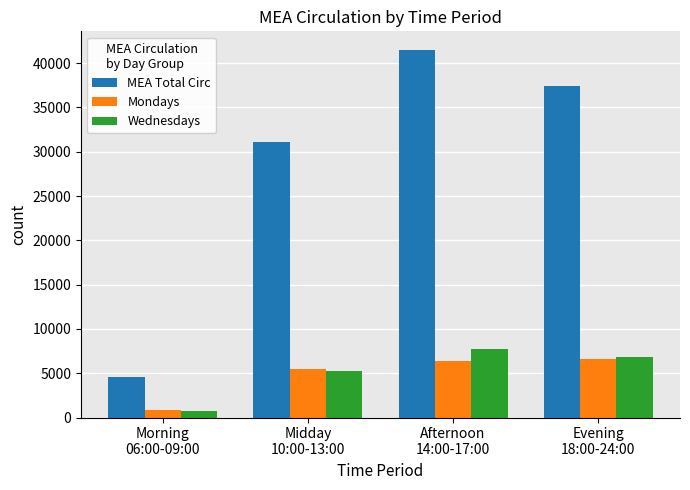

What are all the series names shown in the legend?

MEA Total Circ, Mondays, Wednesdays